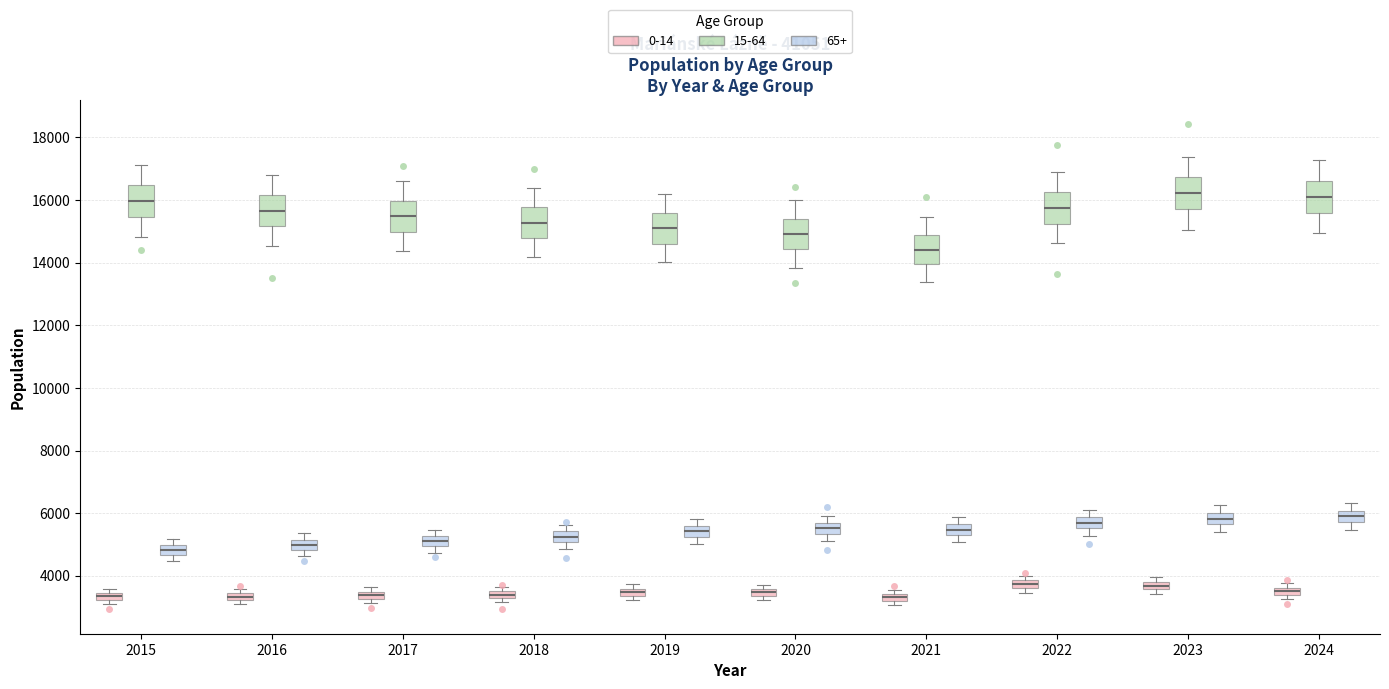

Where does the median line of the box for 2018 (0-14) sit on the y-axis? The values are not printed on the chart, so give them approximately, as read against the axis.

3400